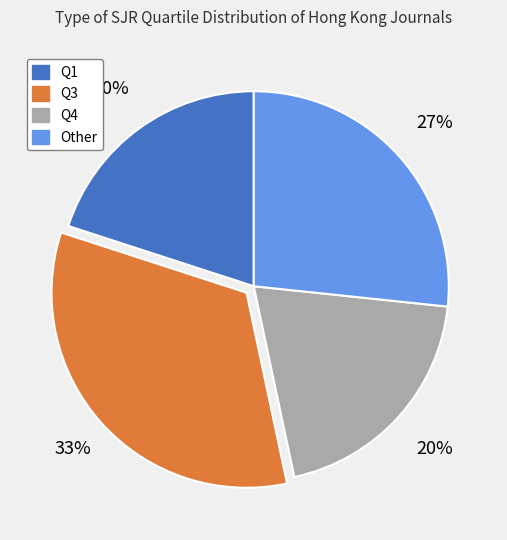

To the nearest percent, what is the combined percentage of Q4 and Other?

47%